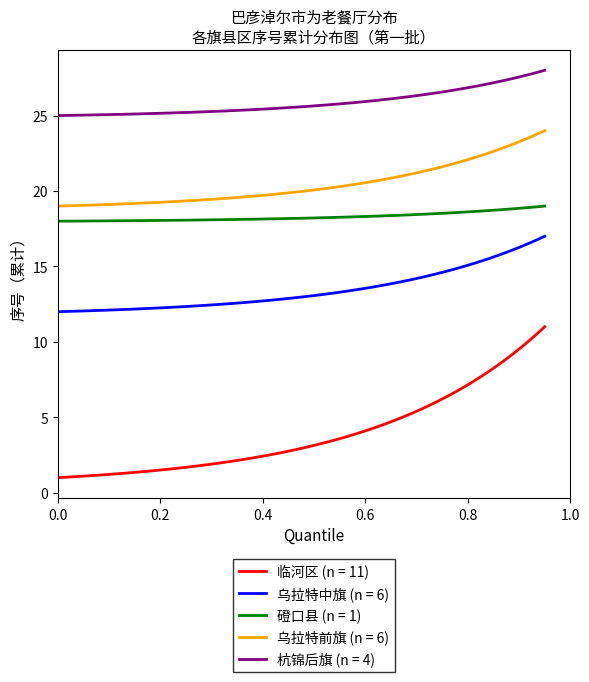

Which series has the largest range (max minus min)?

临河区 (n = 11)